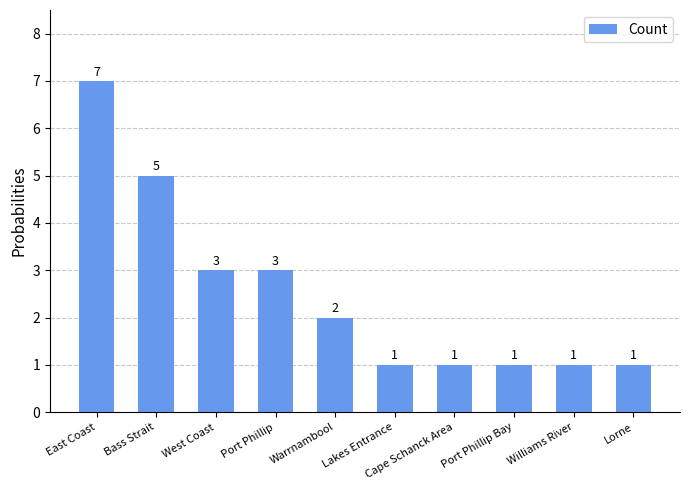

How many values are between 1 and 3?

8